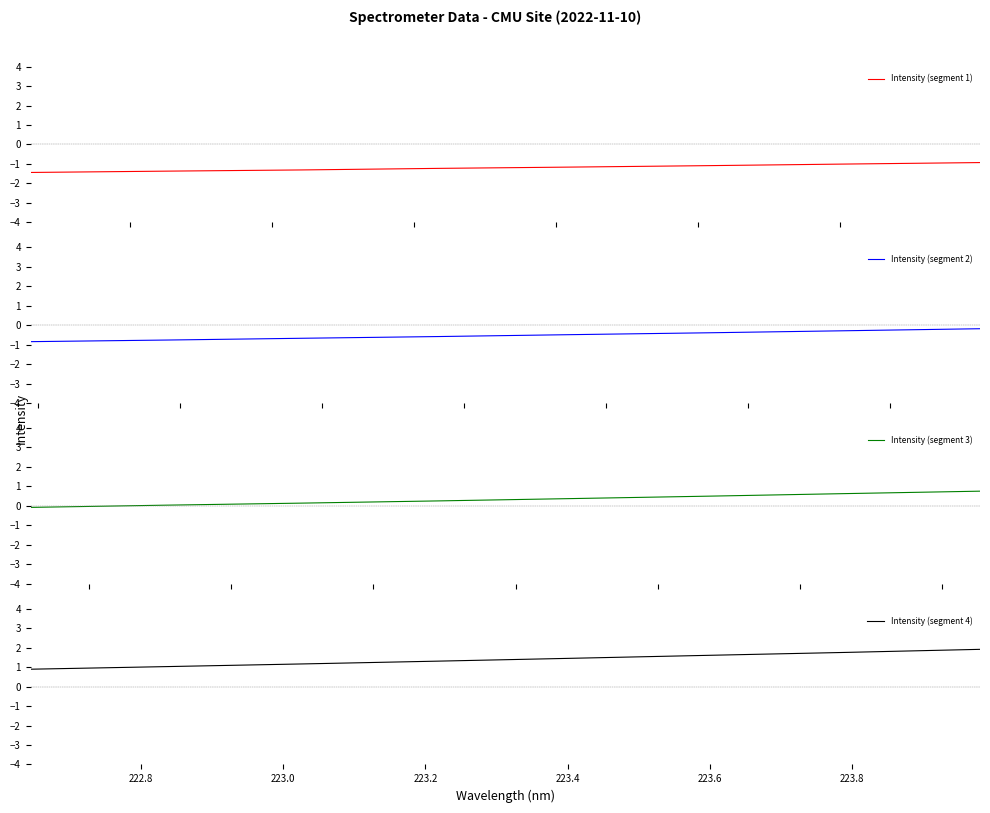

What is the lowest value of the Intensity (segment 1) series?

-1.4